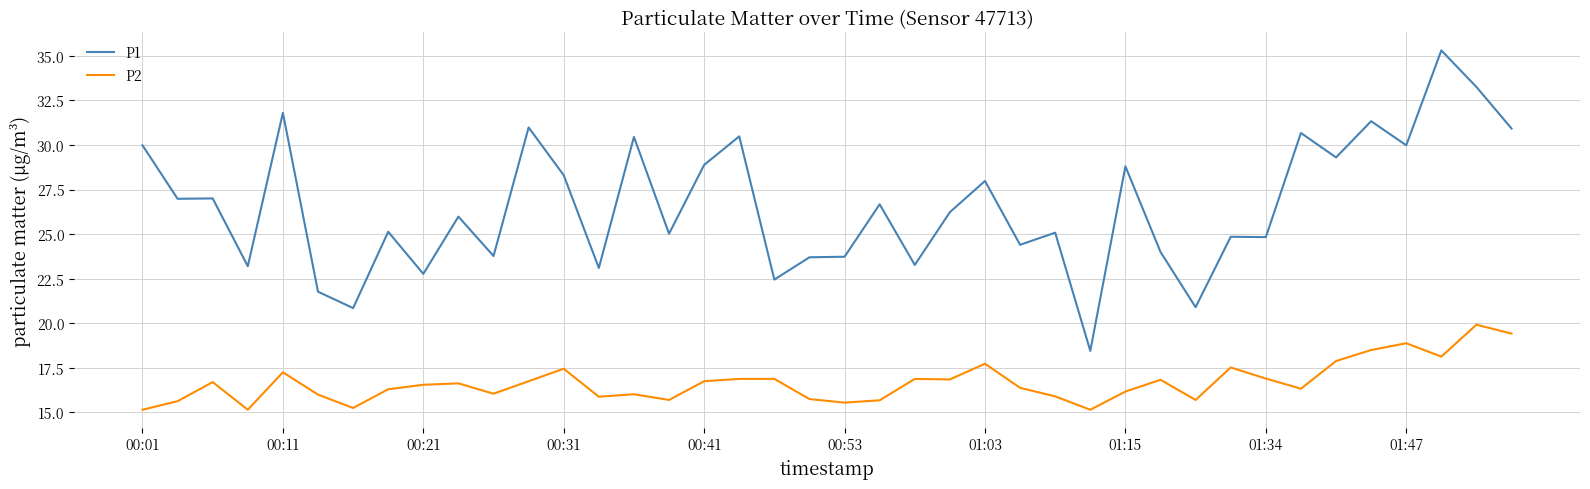

True or false: P1 and P2 intersect in this chart.

False